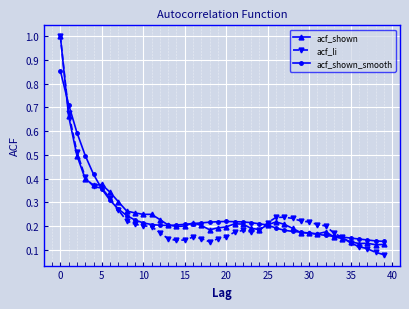

At how many categories does at least one series exceed 0?

40